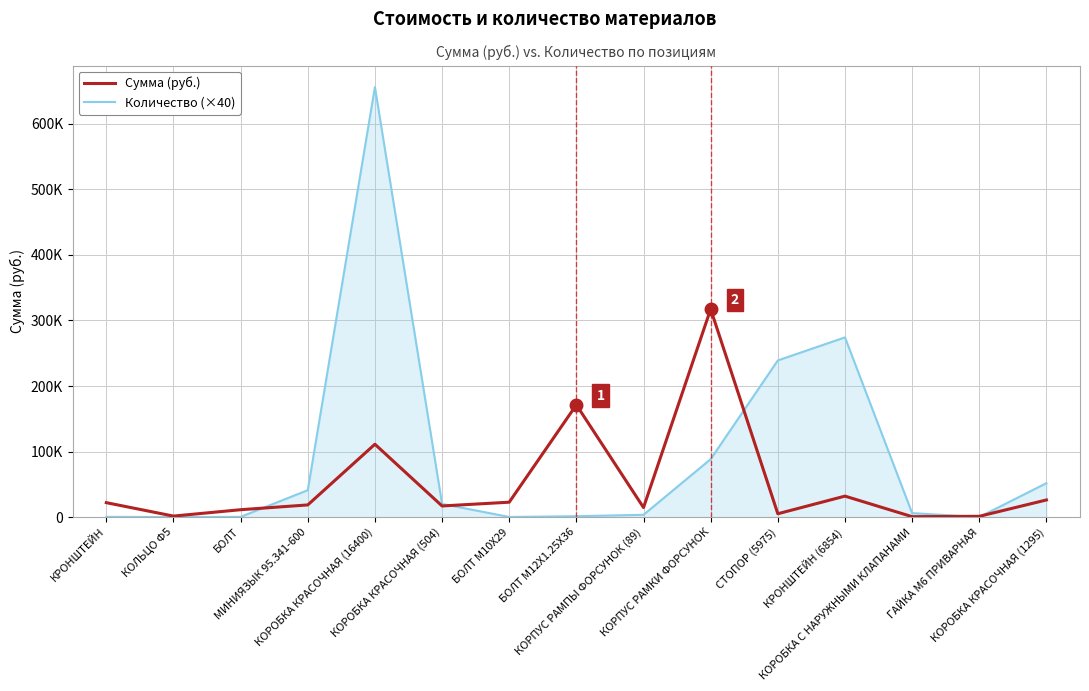

What is the difference between the Количество (×40) values at СТОПОР (5975) and БОЛТ?

238637.0